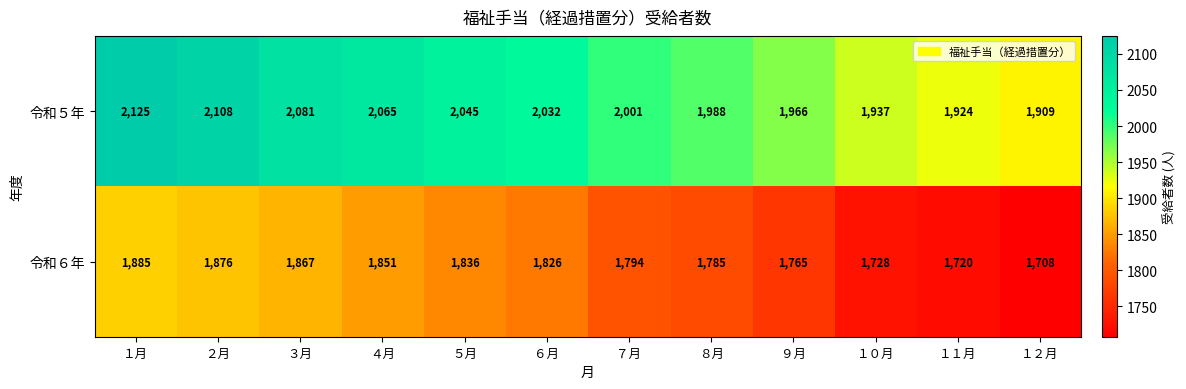

What is the difference between the second highest and minimum values in the 令和５年 series?

199